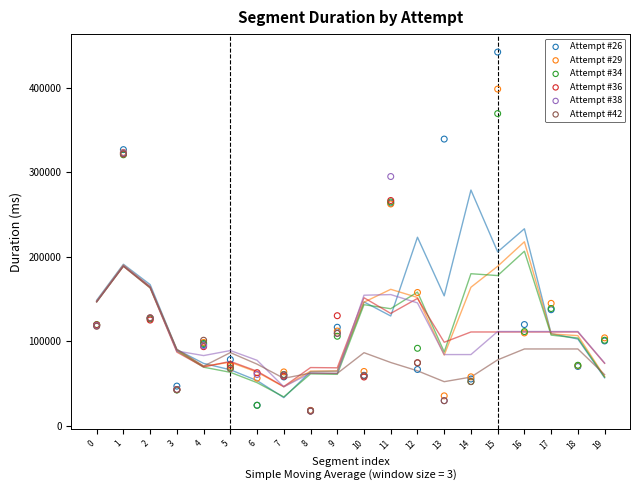

Which series contains the highest Y value?

Attempt #26